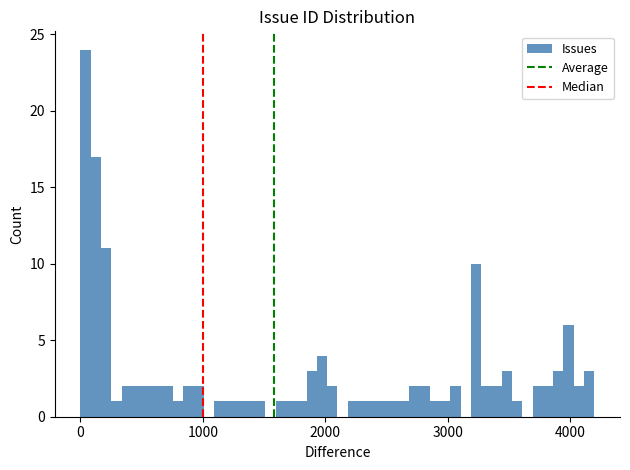

Around what value on the x-axis is the tallest bar? Give the approximate position of its centre, as read against the axis.

0